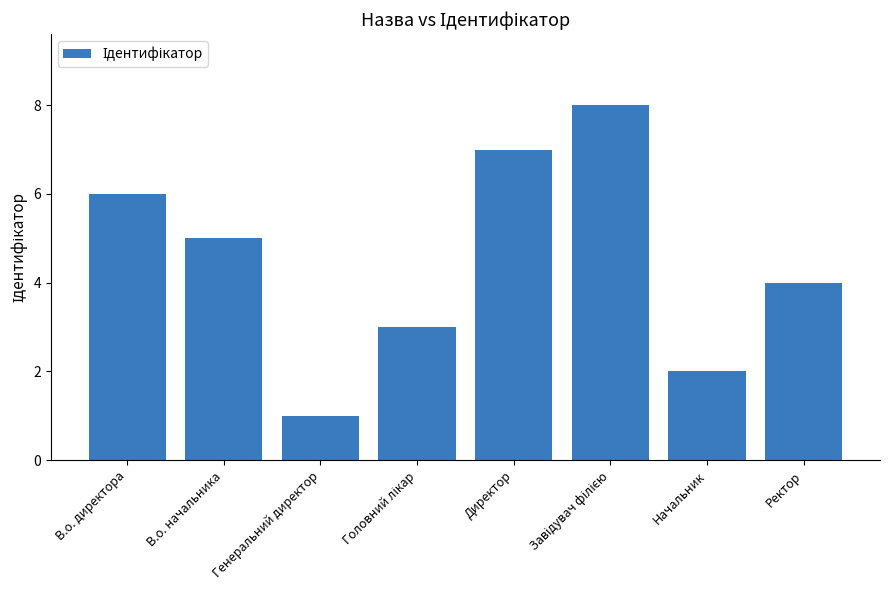

What is the minimum value shown in the chart?

1